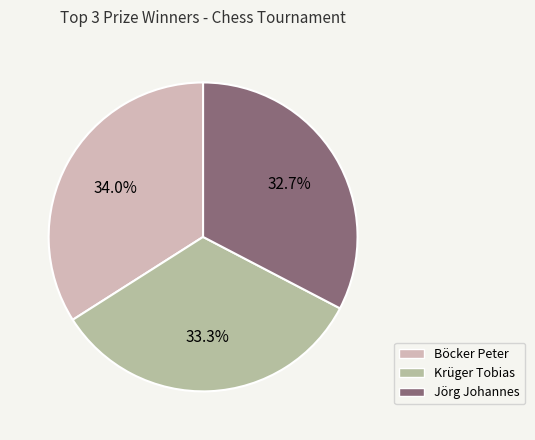

Approximately how many times larger is the value at Jörg Johannes compared to Krüger Tobias?

1.0